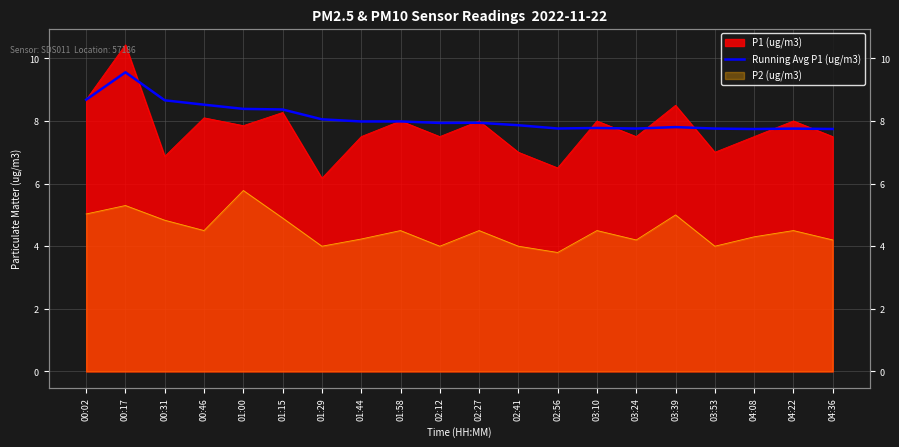

Between 03:53 and 03:24, which is larger?

03:24